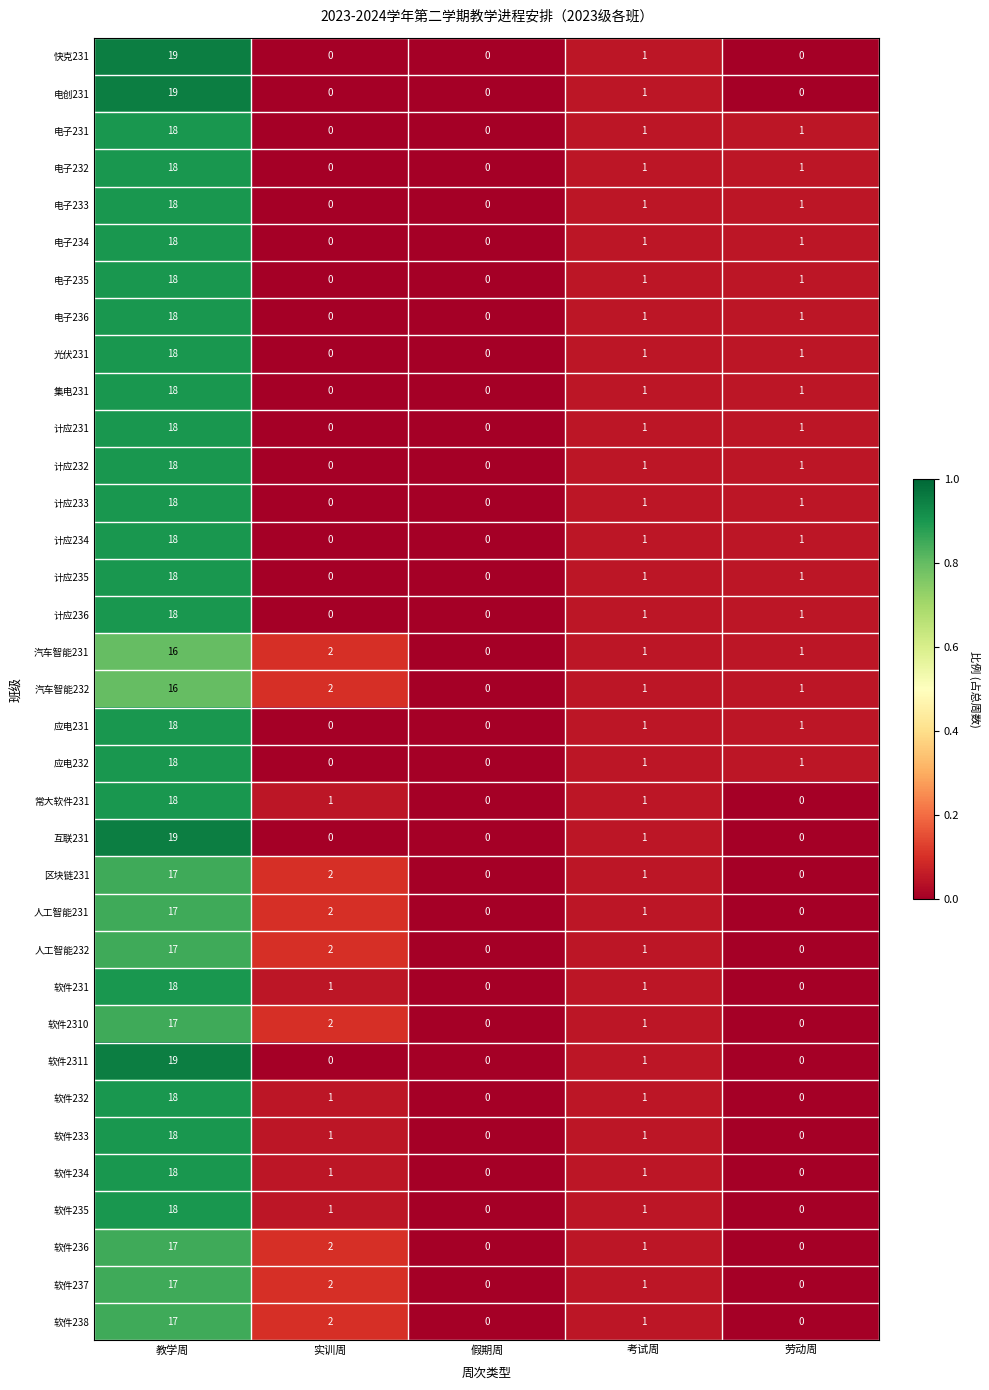

What is the maximum value for 集电231?

18